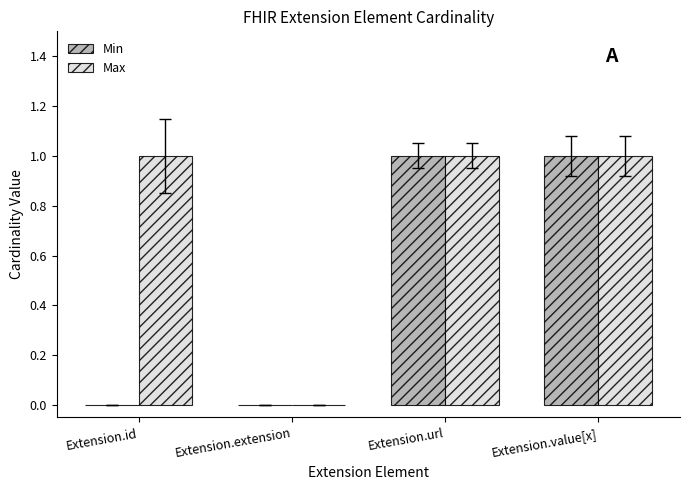

What is the sum of all Max values?

3